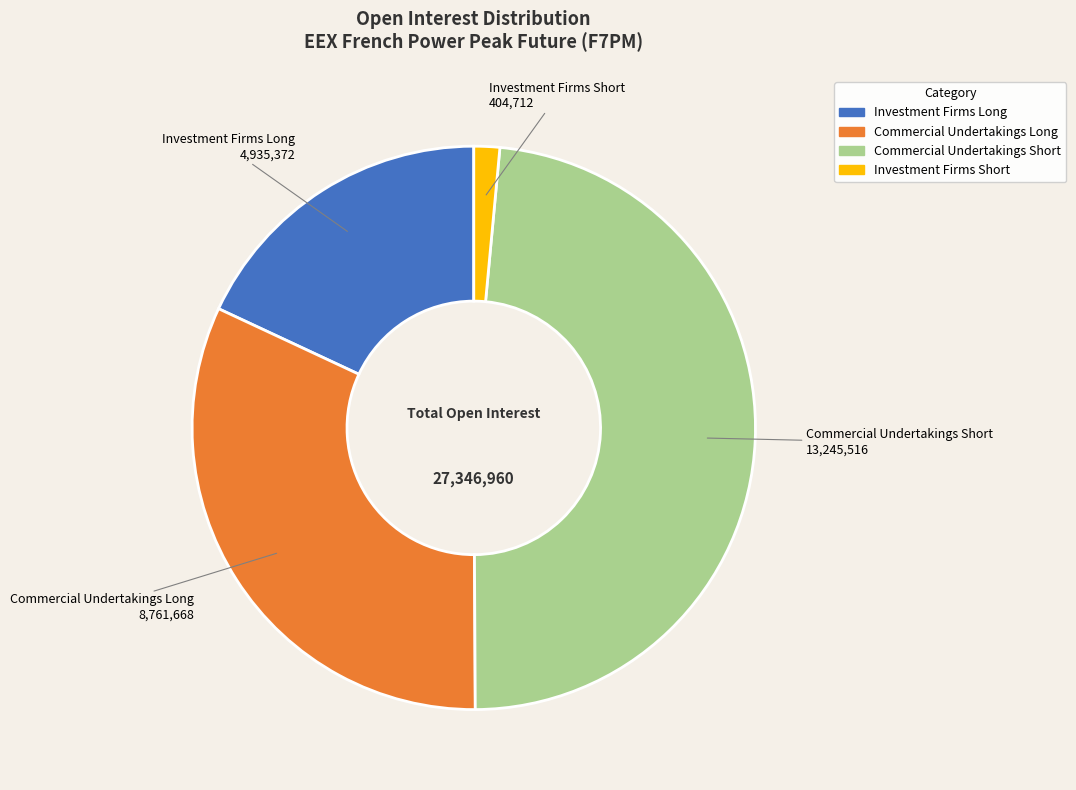

Is there a majority slice in this chart?

No